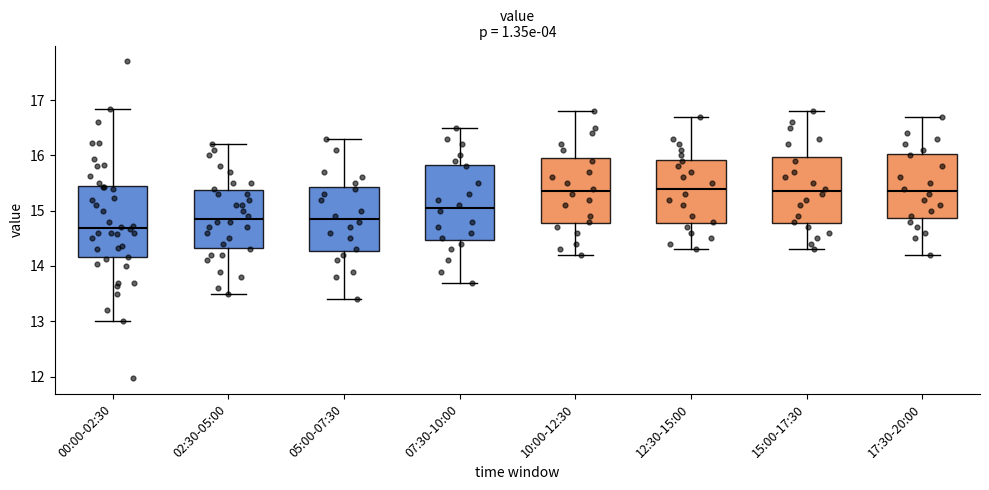

Which box's median line is the lowest?

00:00-02:30